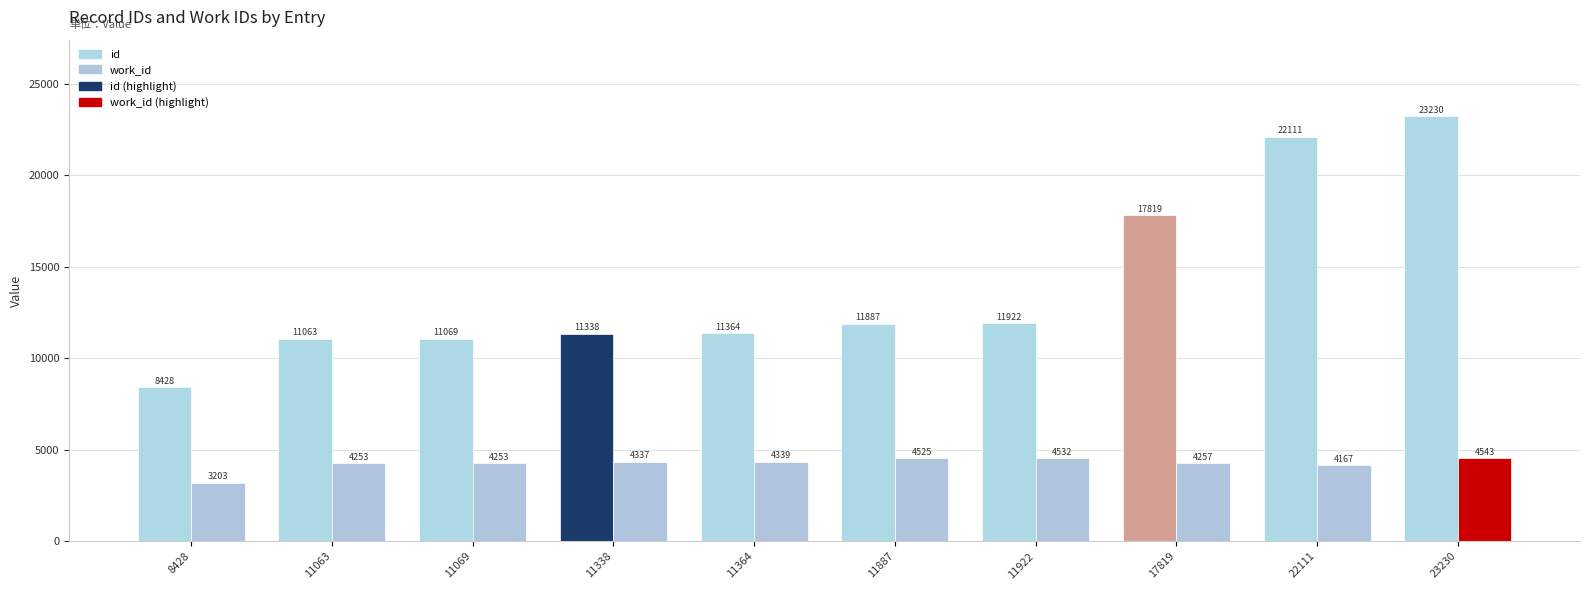

What is the value of the id bar at the 9th from the left?

22111